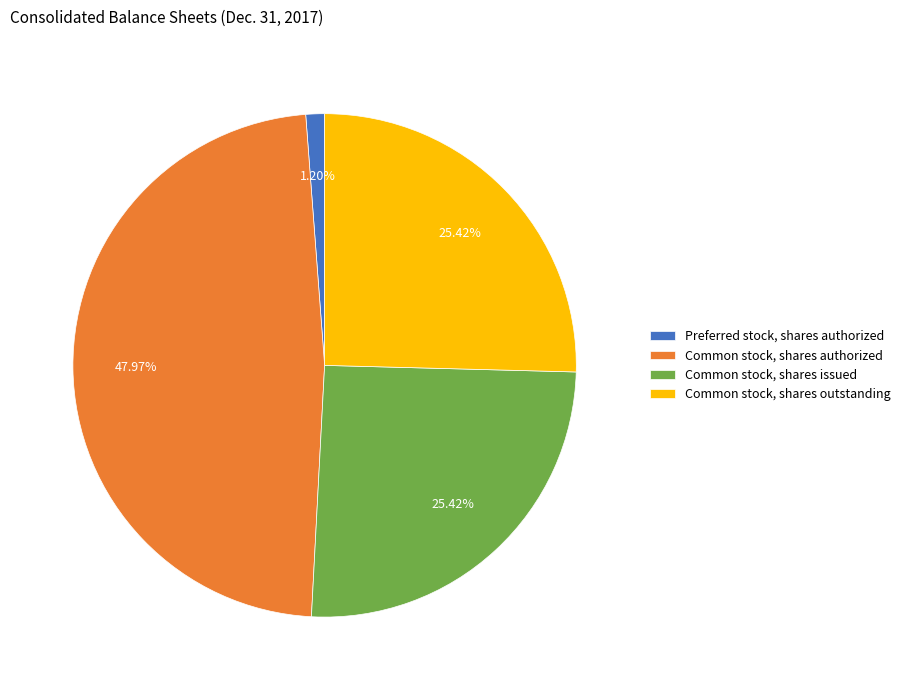

What is the ratio of the value at Common stock, shares outstanding to the value at Common stock, shares issued?

1.0